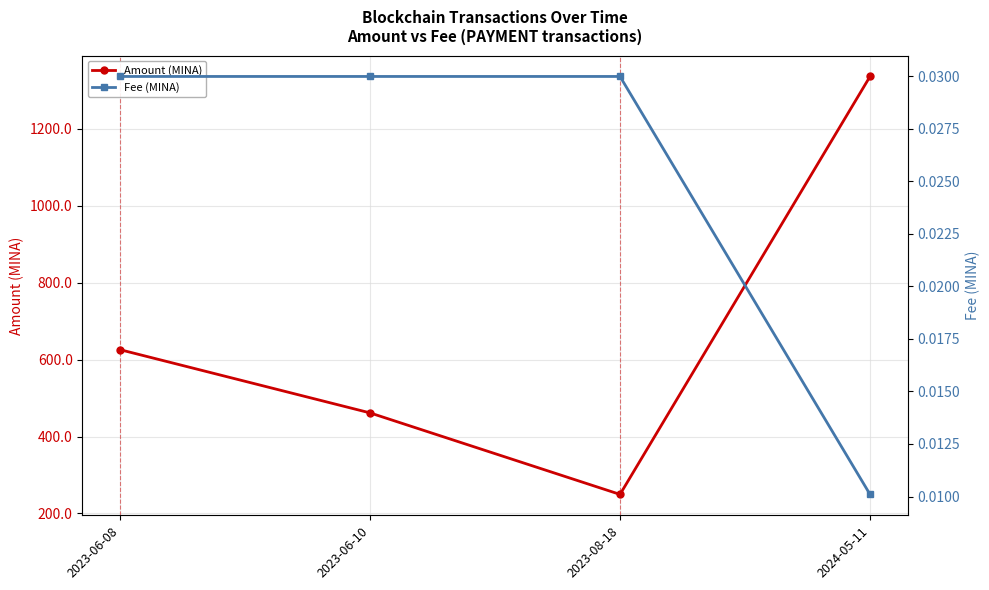

True or false: Fee (MINA) and Amount (MINA) cross at least once.

False